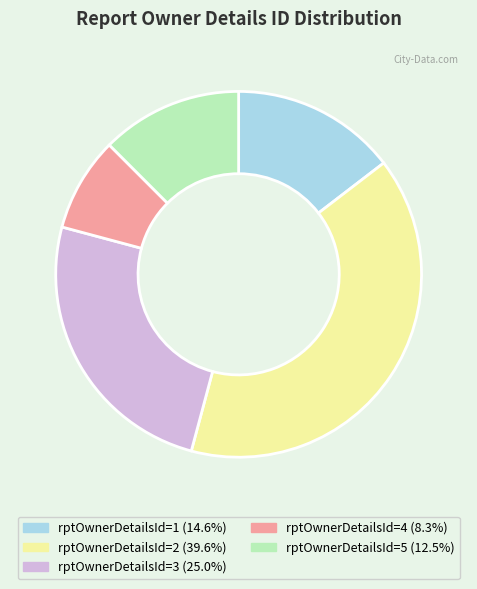

How many segments does this pie chart have?

5